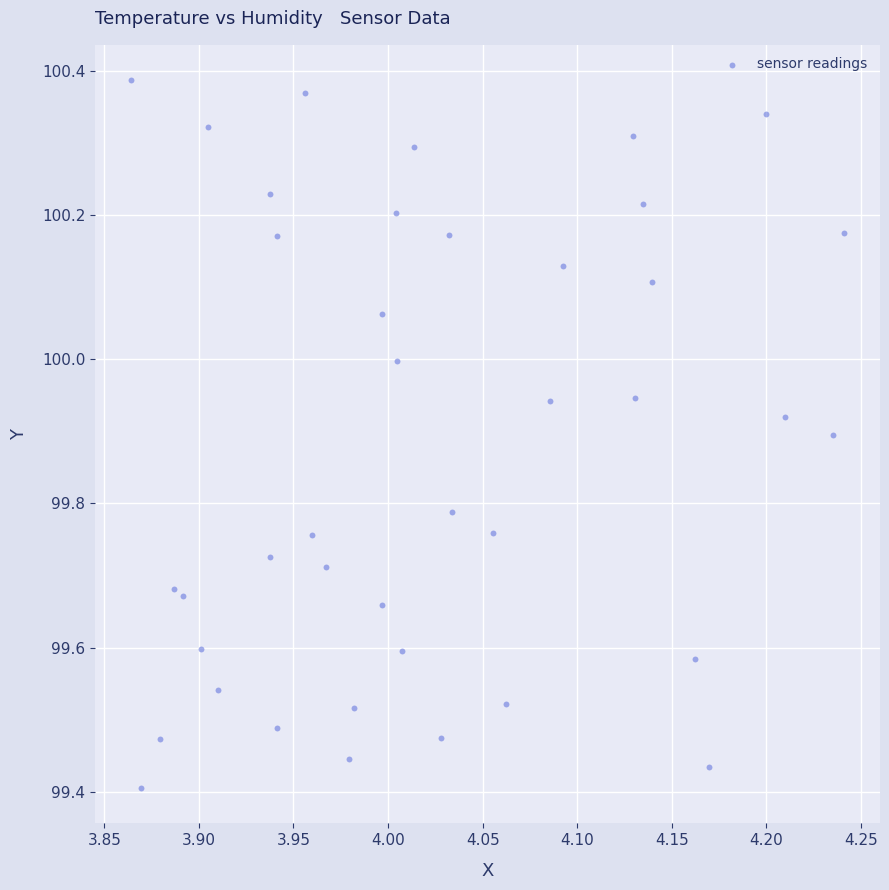

What is the range of X values (max minus min)?

0.4